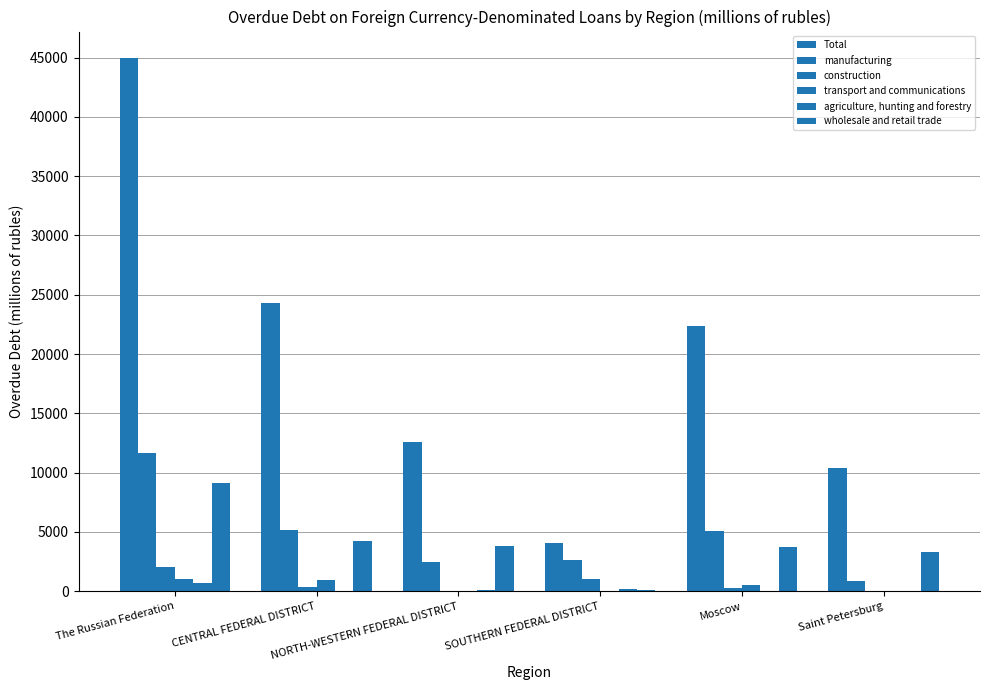

Count the number of categories in the chart.

6